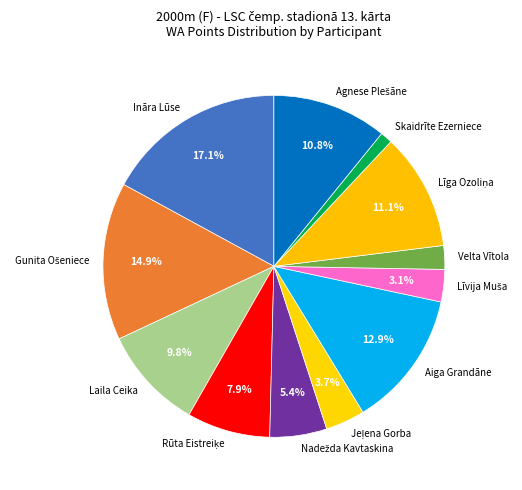

What is the largest slice in the pie chart?

Ināra Lūse